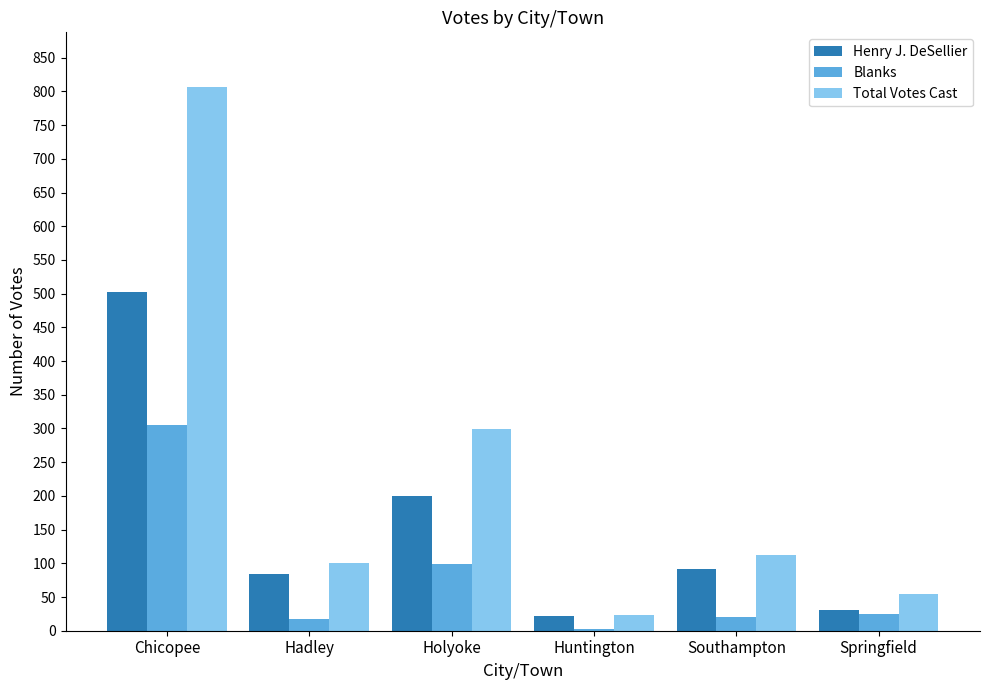

At which category is the sum across all series the highest?

Chicopee